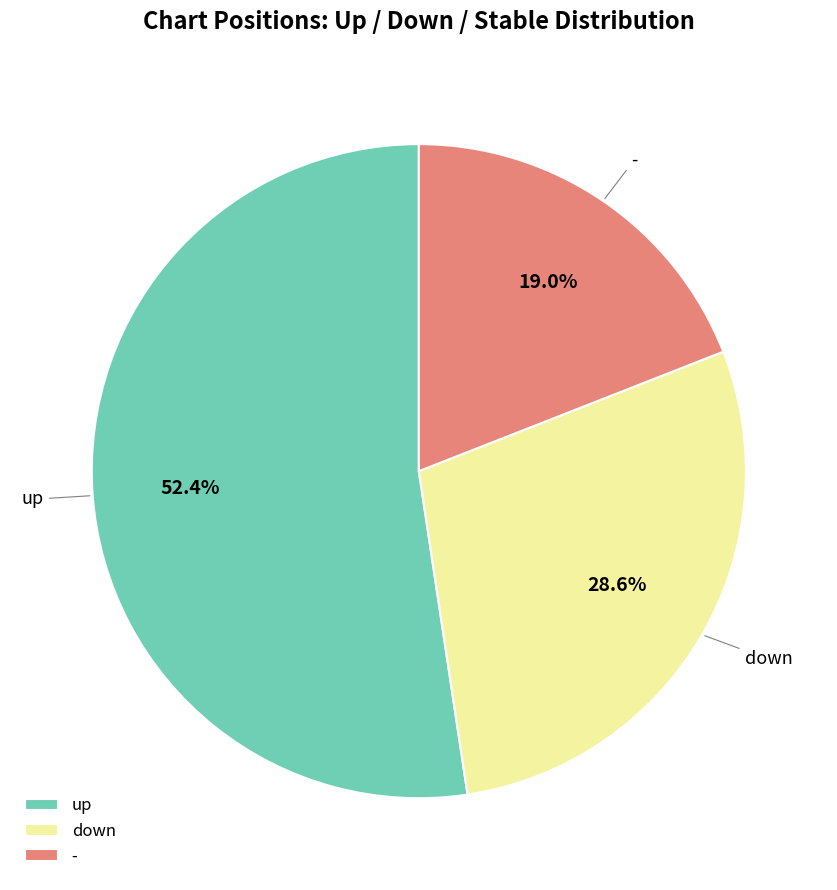

True or false: down accounts for 29% of the total.

True